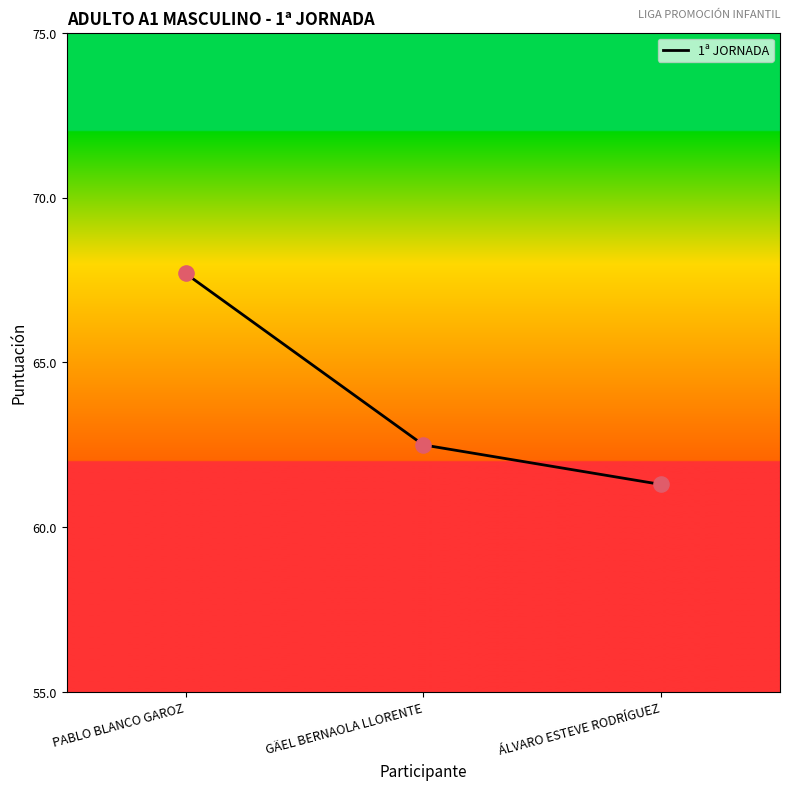

What is the change in value from PABLO BLANCO GAROZ to GÄEL BERNAOLA LLORENTE?

-5.2